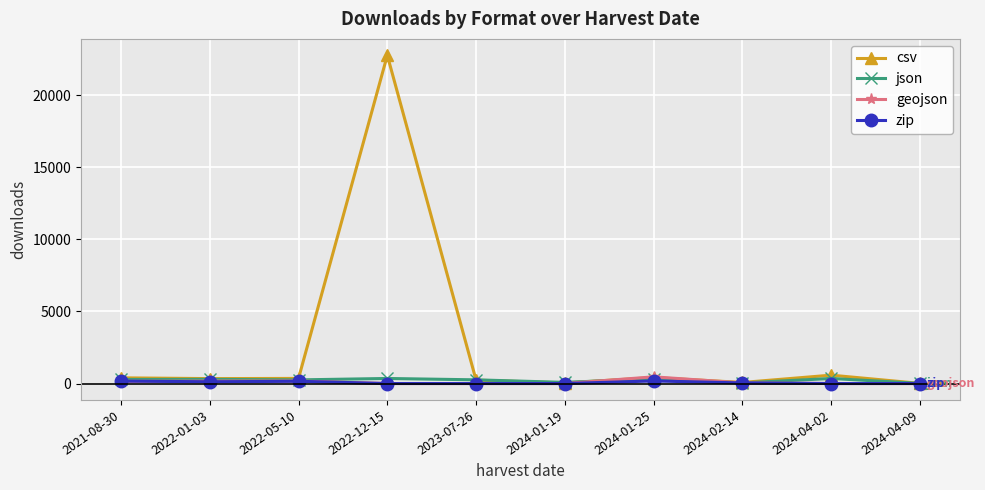

Which label corresponds to the largest value in the chart?

2022-12-15